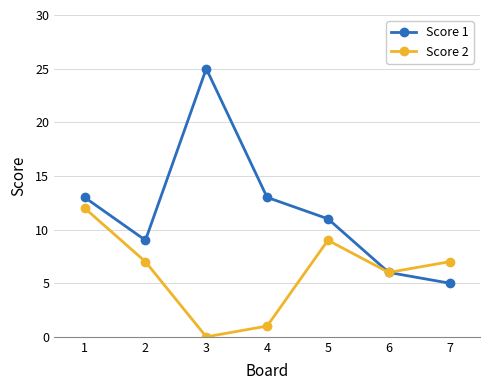

At 7, list the series in order from largest to smallest.

Score 2, Score 1